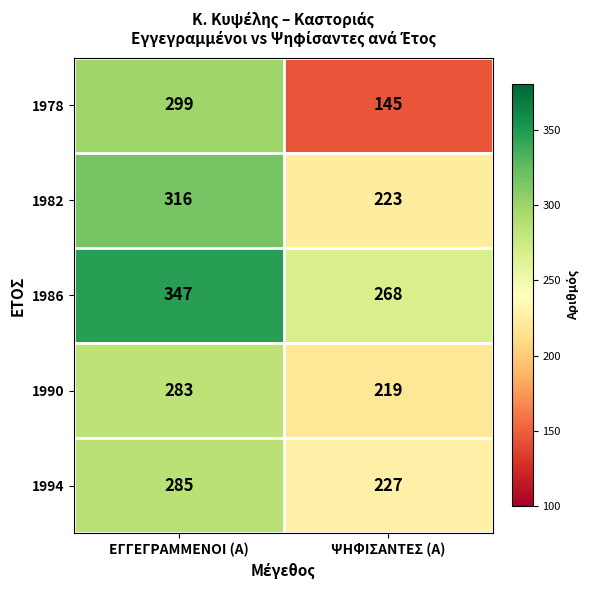

Rank the series at ΕΓΓΕΓΡΑΜΜΕΝΟΙ (Α) from lowest to highest value.

1990, 1994, 1978, 1982, 1986